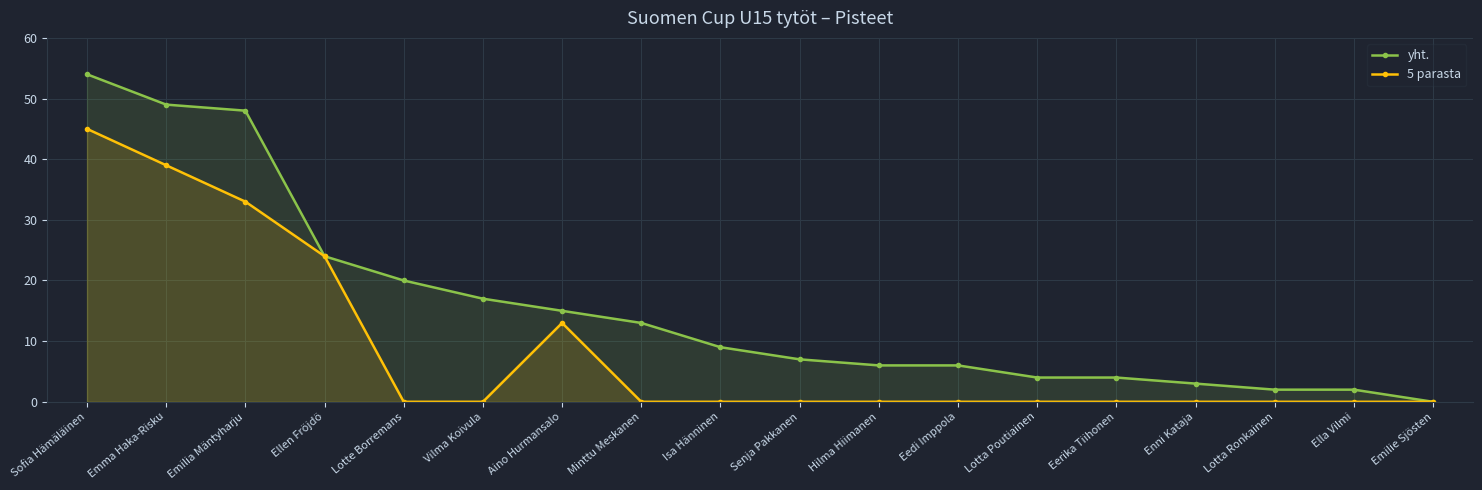

What is the difference between the maximum and minimum values in the yht. series?

54